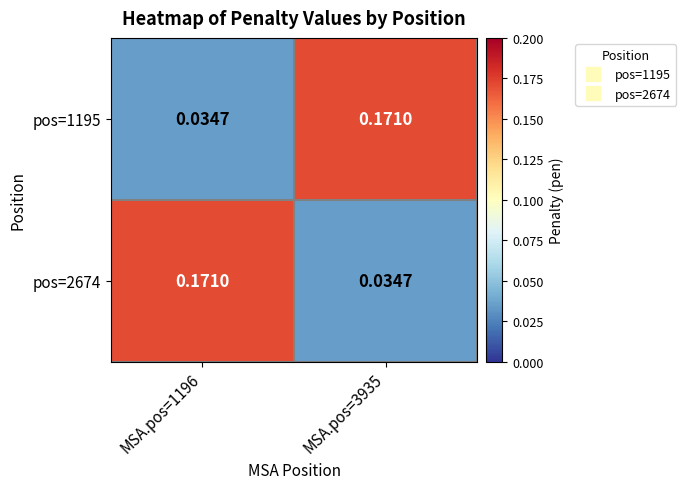

How many data points does each series have?

2